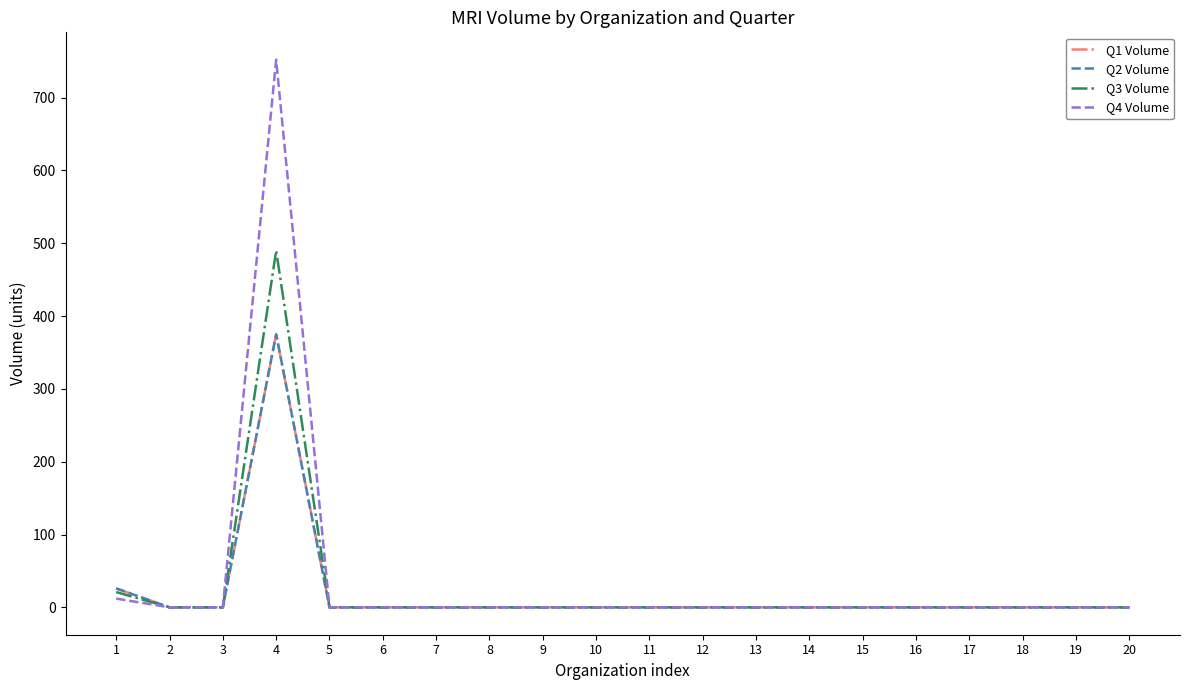

True or false: Q2 Volume has more than 1 points higher than both neighbors.

False